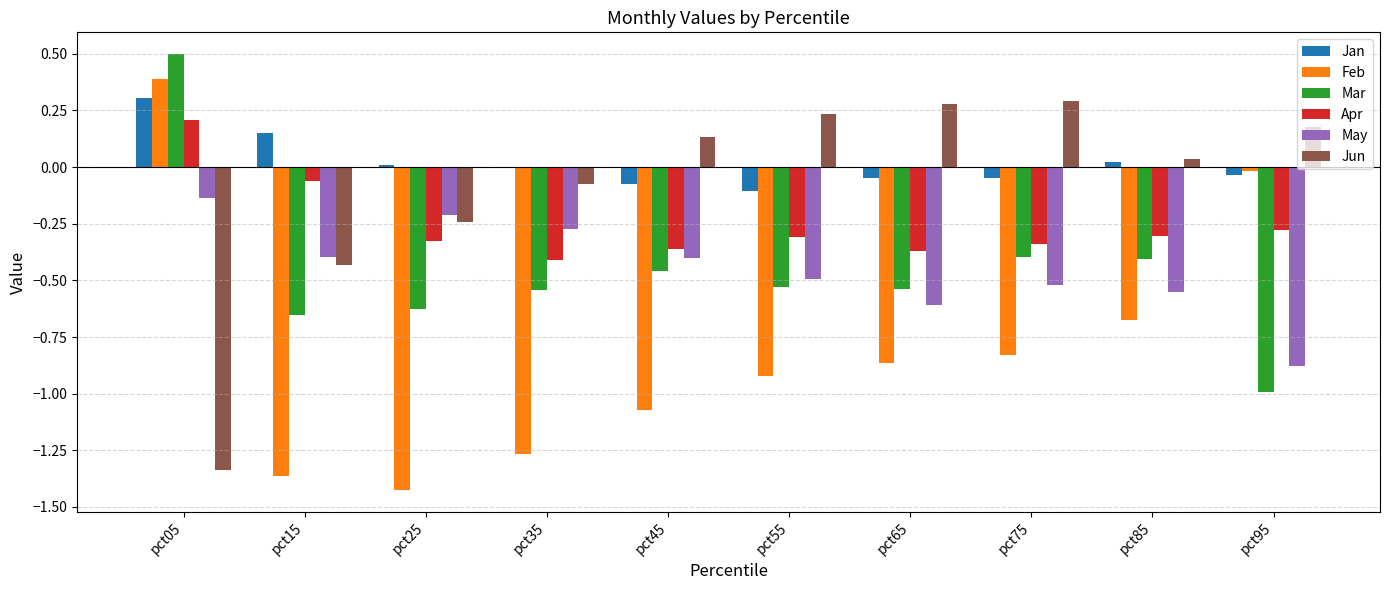

Is the value of Feb at pct85 greater than the value of Jan at pct35?

No